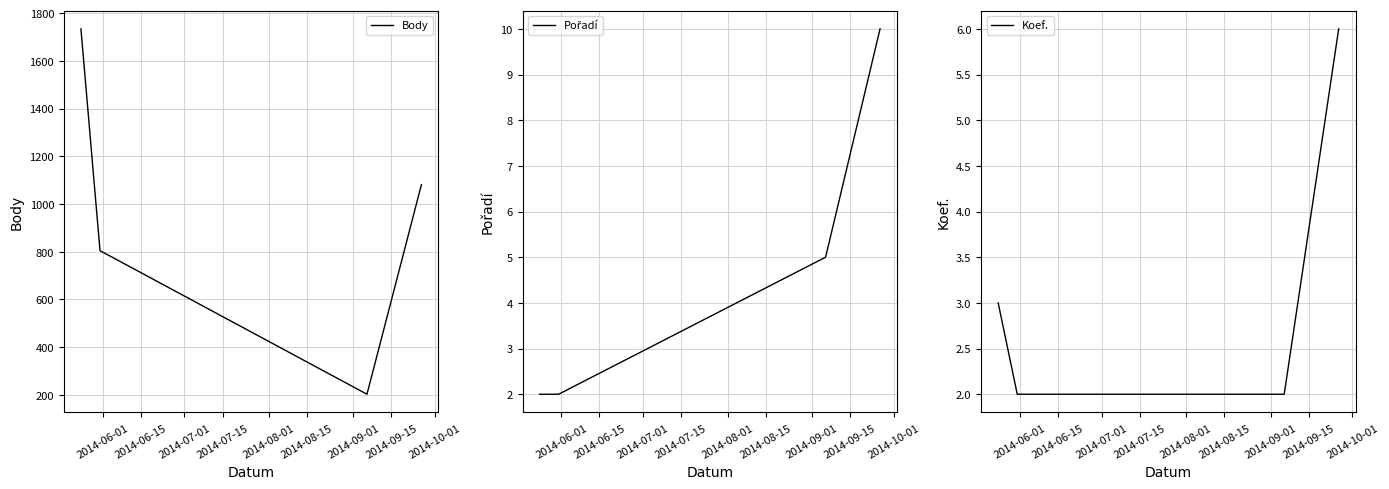

True or false: Body has a value of 117 at 2014-07-01.

False